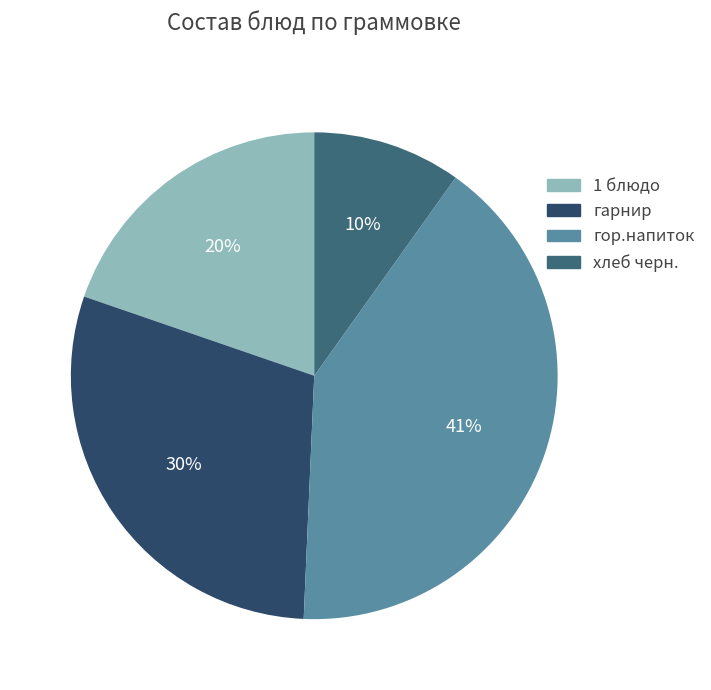

To the nearest percent, what portion does гор.напиток represent?

41%